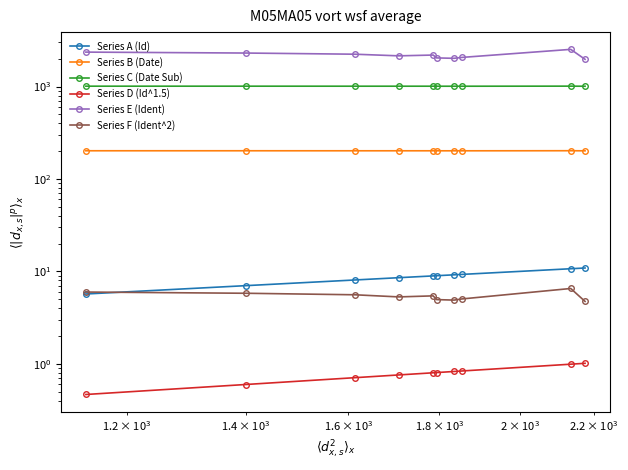

List the series in order of their peak value, lowest first.

Series D (Id^1.5), Series F (Ident^2), Series A (Id), Series B (Date), Series C (Date Sub), Series E (Ident)